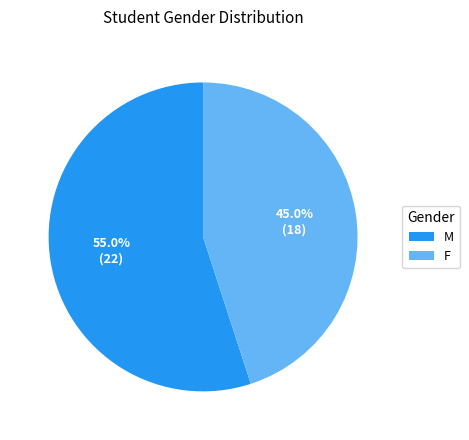

Does M account for over 50% of the chart?

Yes